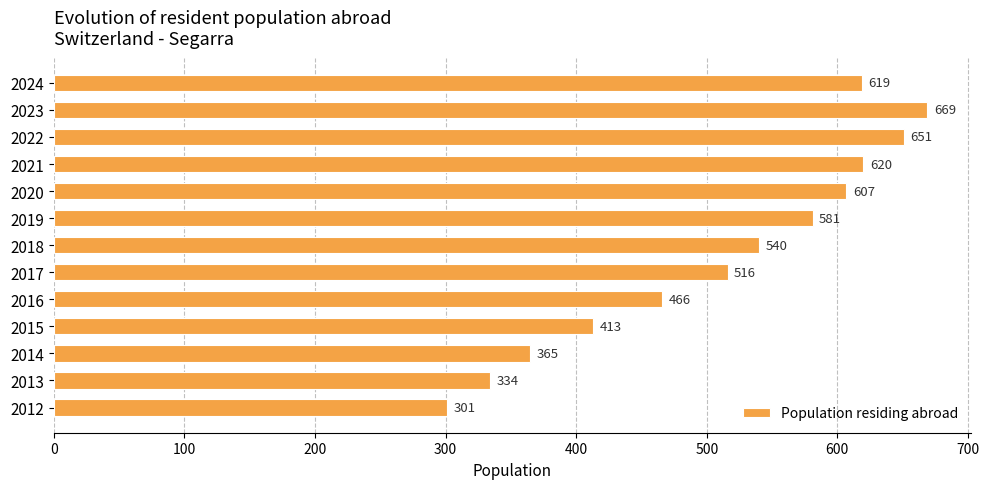

How many values are below 540?

6